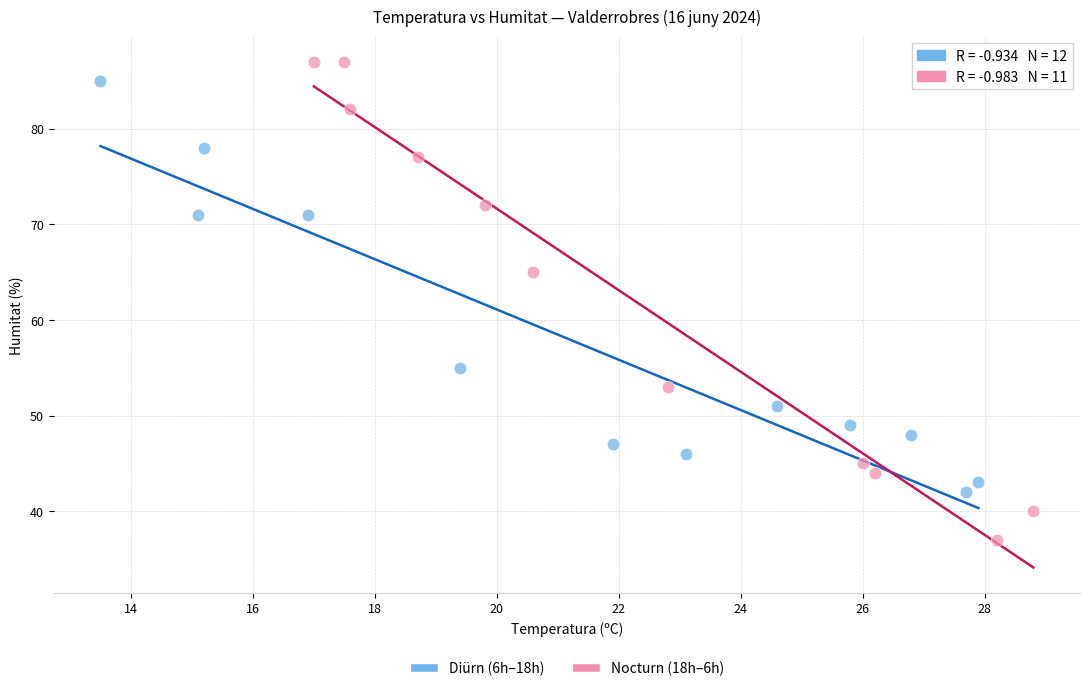

Which series reaches the maximum Y coordinate?

Nocturn (18h–6h)